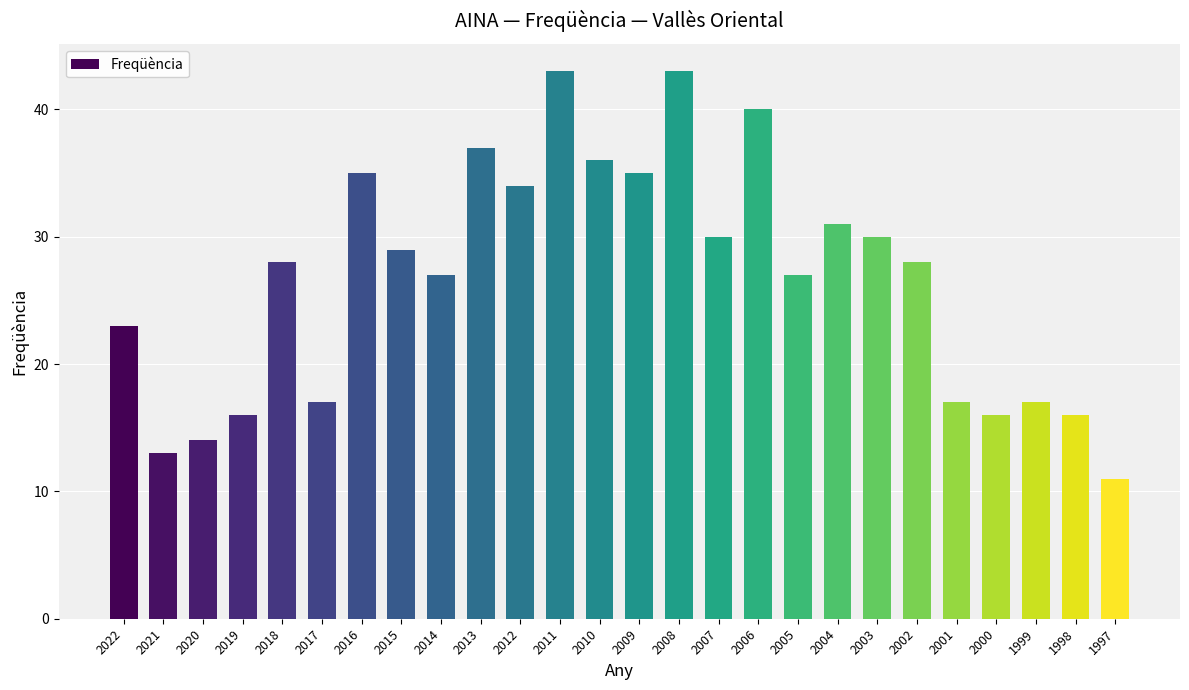

True or false: the data shows 30 at 2007.

True